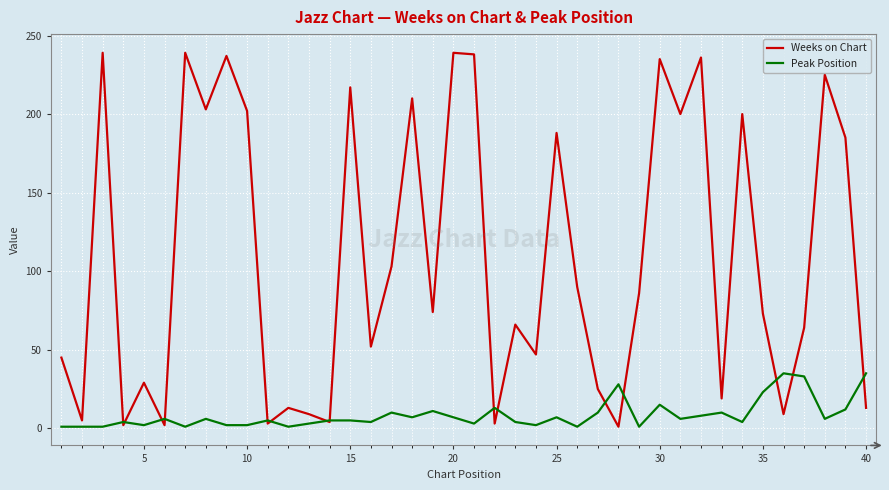

Count the number of data series in this chart.

2